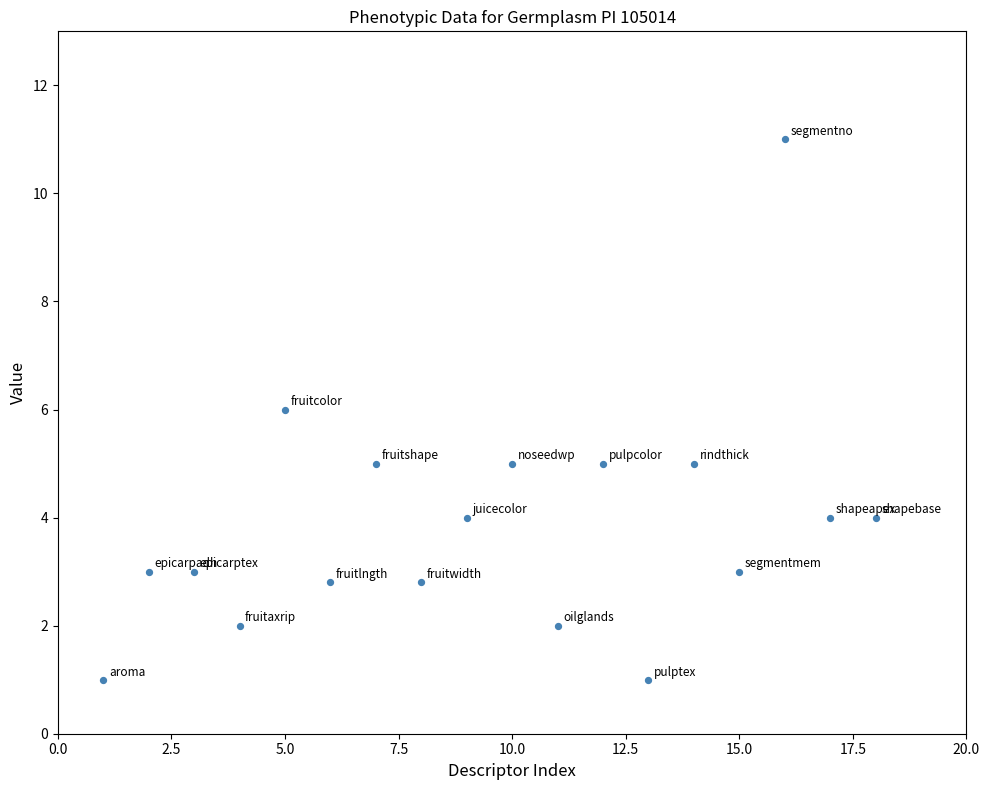

What is the range of Y values (max minus min)?

10.0